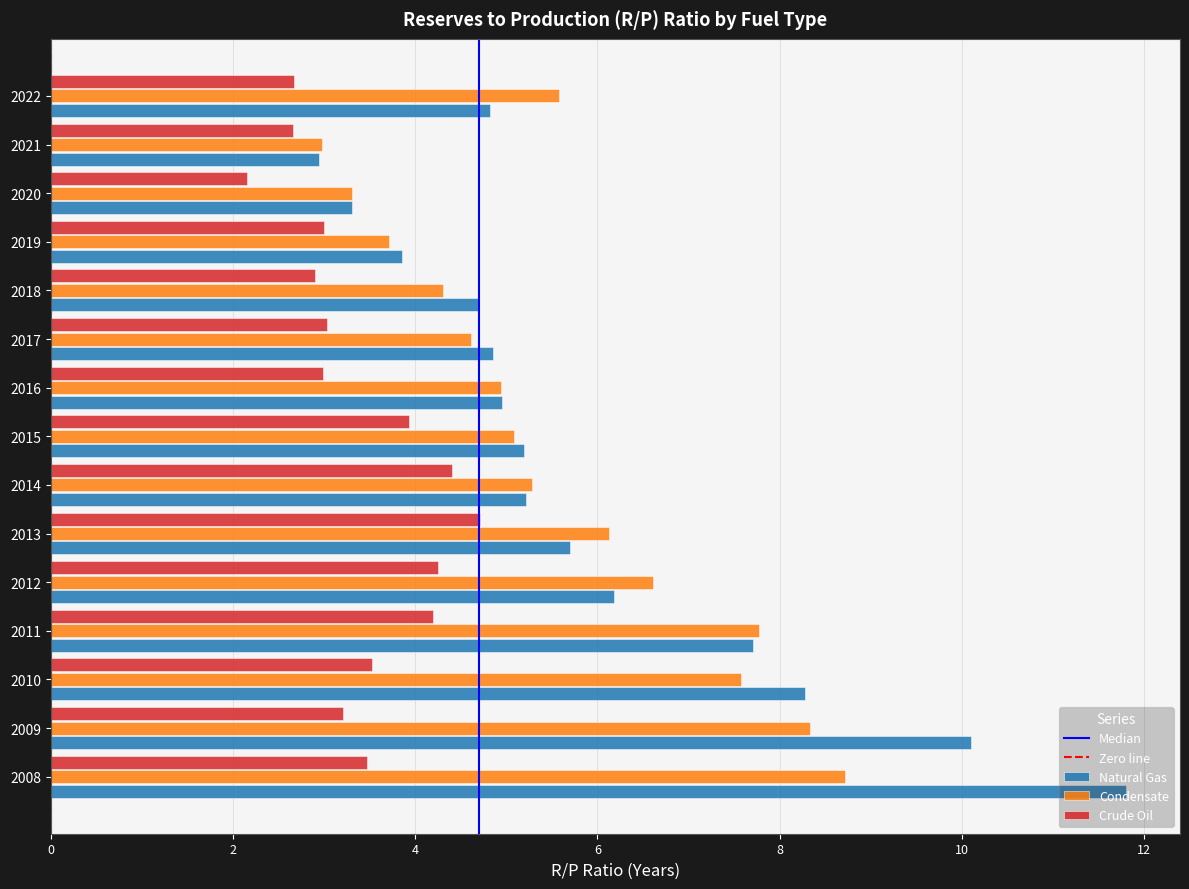

What is the sum of the Condensate values at 2008 and 2020?

12.0